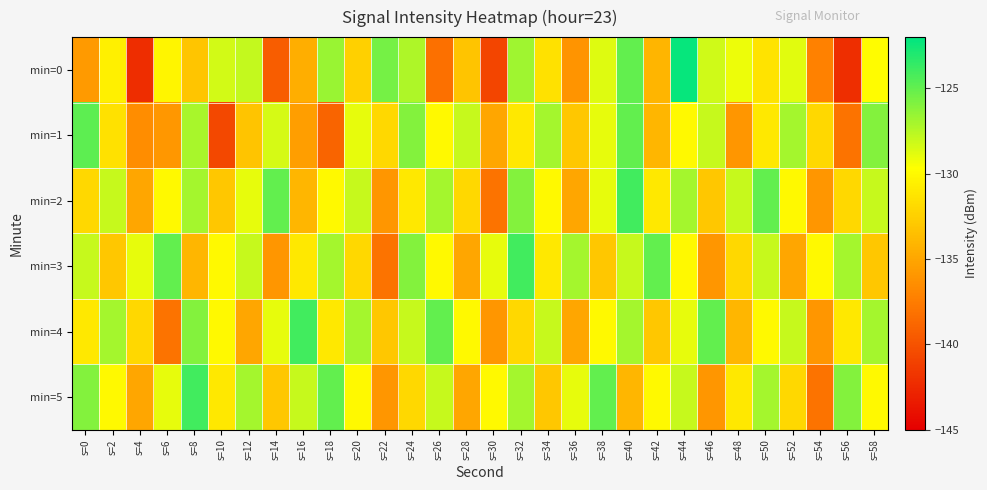

Which label corresponds to the largest value in the chart?

s=44